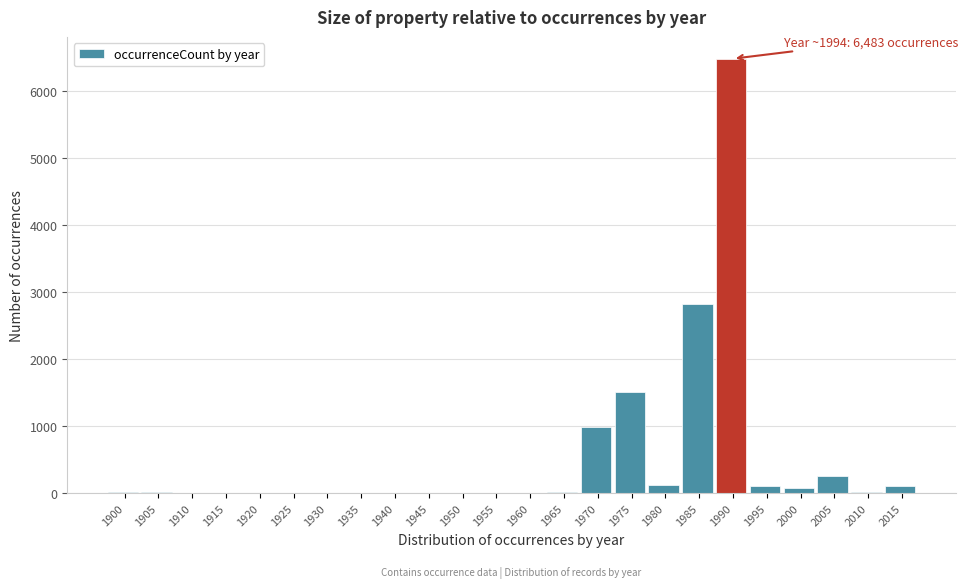

What is the ratio of the value at 1985 to the value at 1970?

2.9